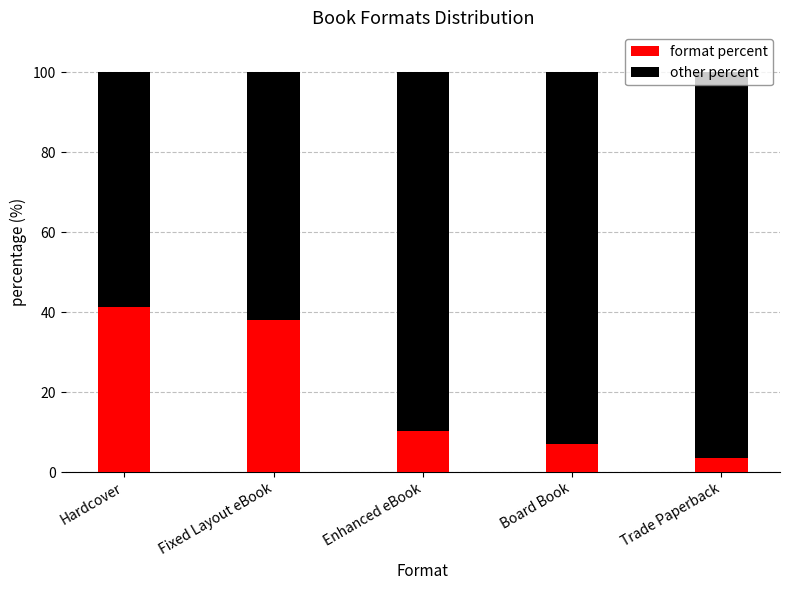

Count the number of data series in this chart.

2